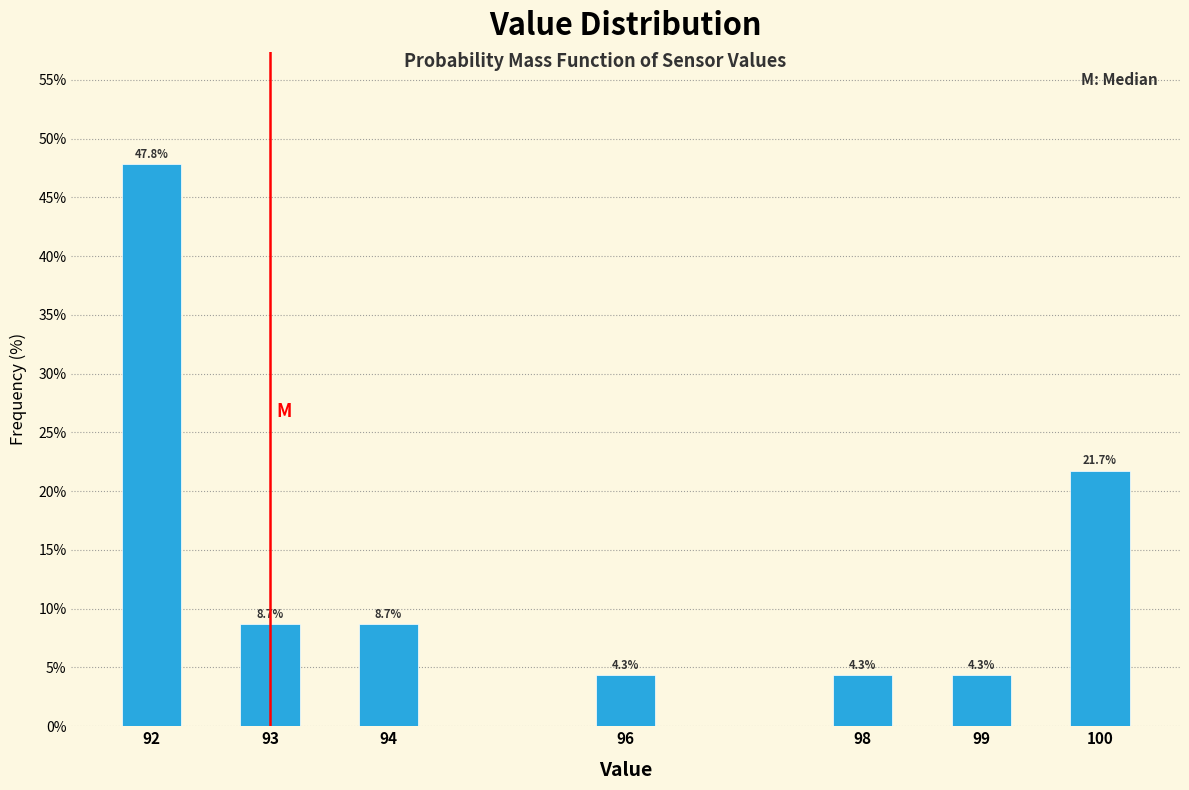

Reading left to right, transcribe all the data shown in this chart.

47.8	8.7	8.7	4.3	4.3	4.3	21.7